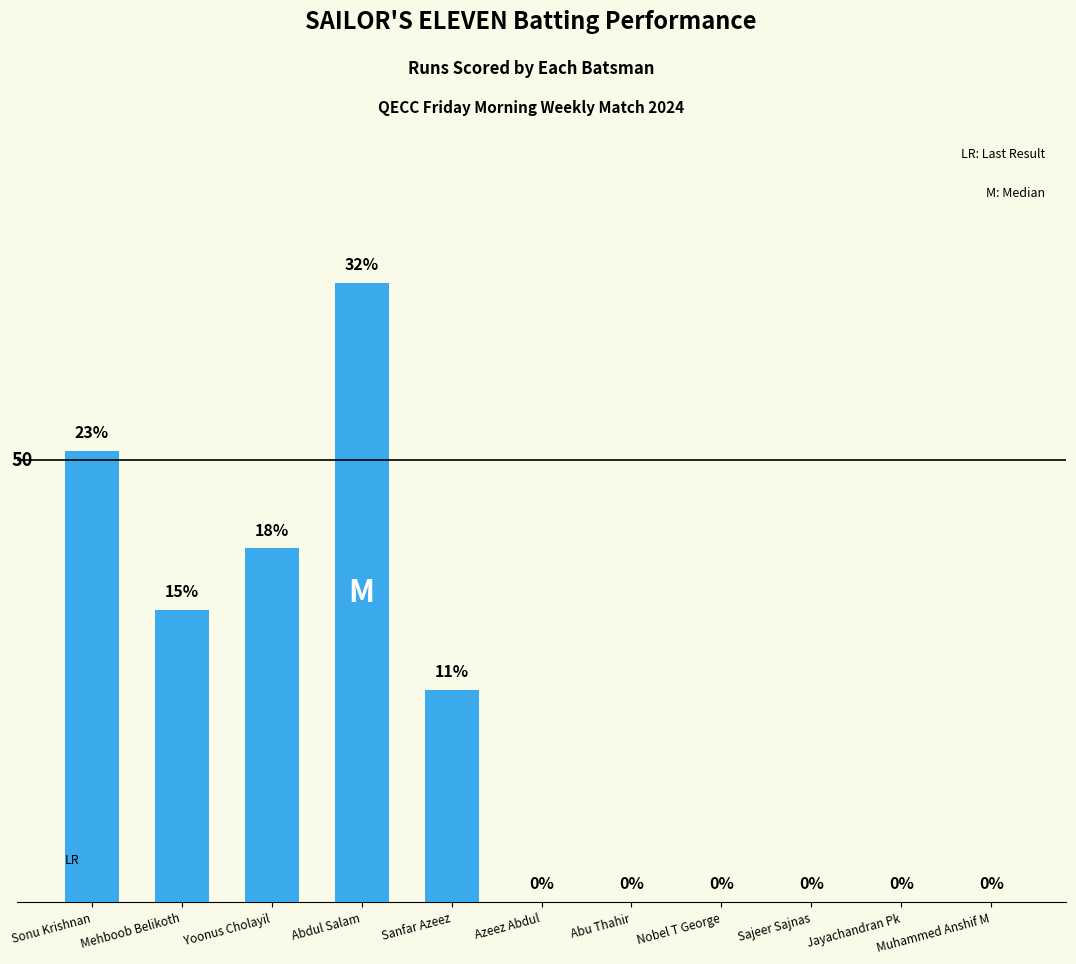

Where is the data nearest to the value 35?

Mehboob Belikoth